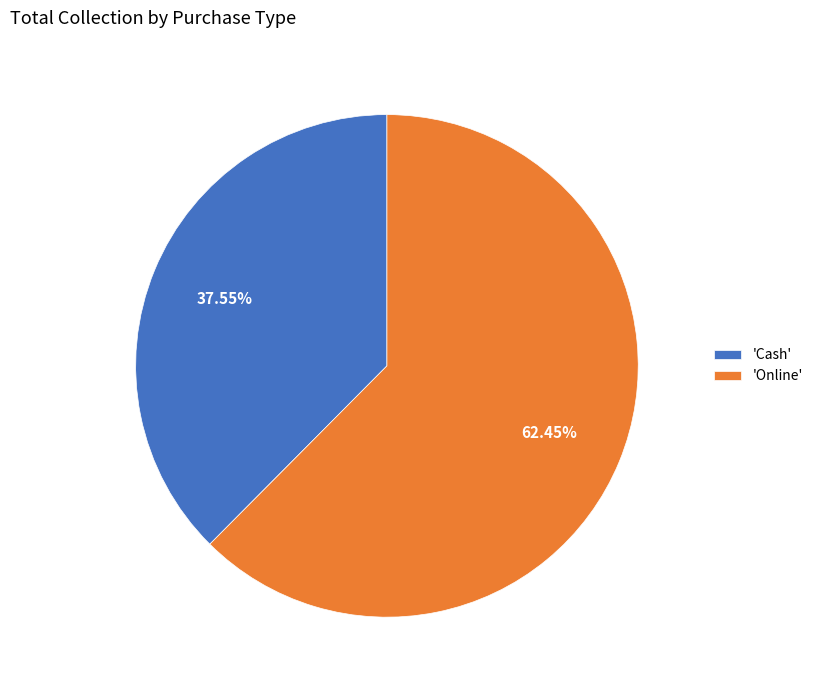

Which slice is the largest?

'Online'